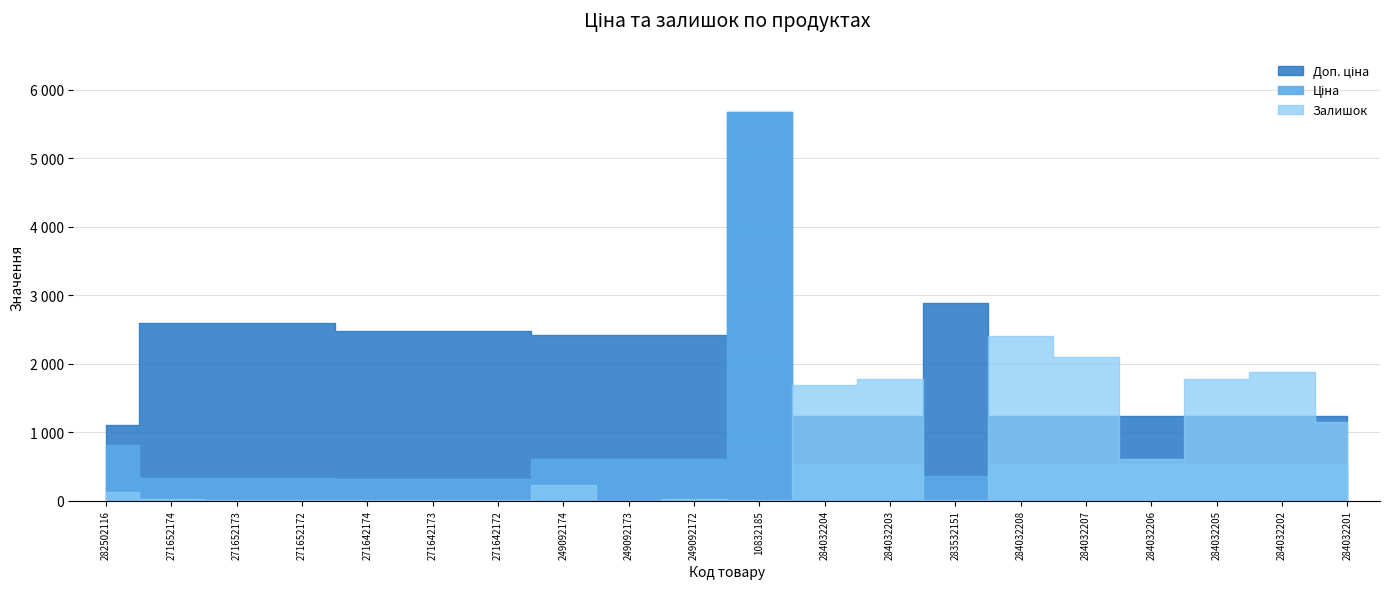

What is the difference between the maximum and minimum values in the Доп. ціна series?

4564.7